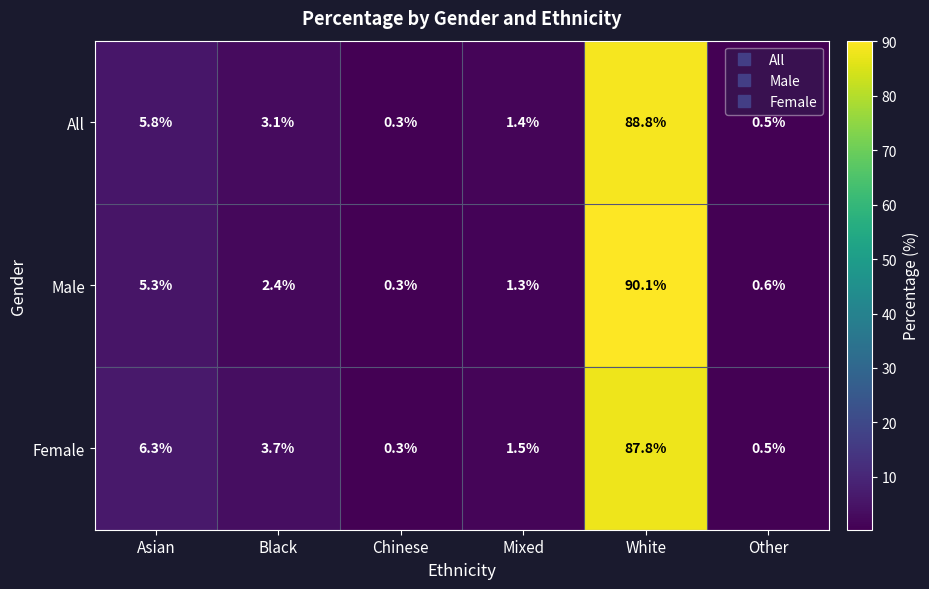

What is the sum of the All values at White and Asian?

94.6